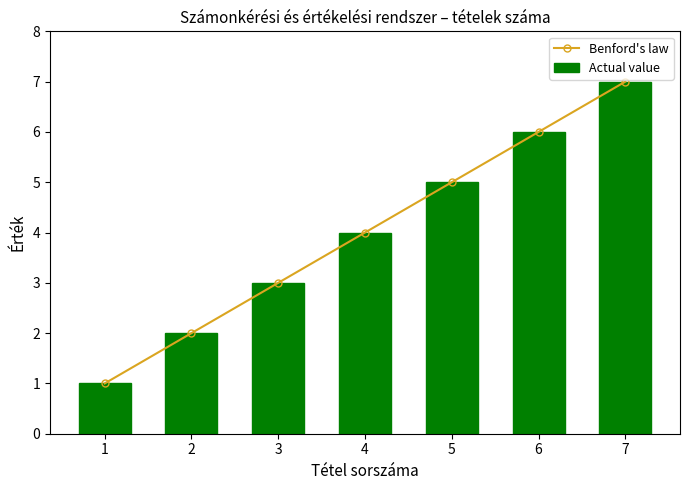

Is the value of Actual value at 6 greater than the value of Benford's law at 3?

Yes